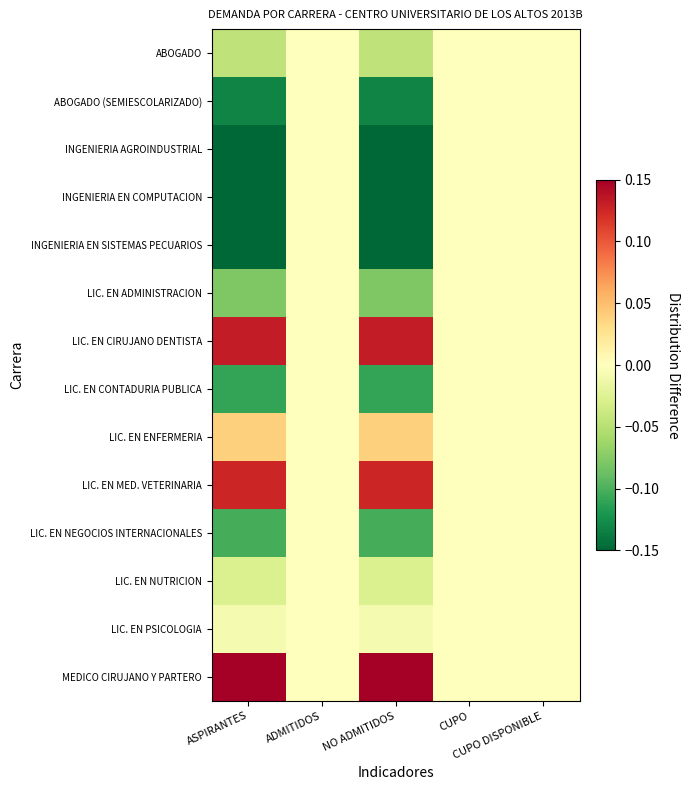

At how many categories does at least one series exceed 0?

2